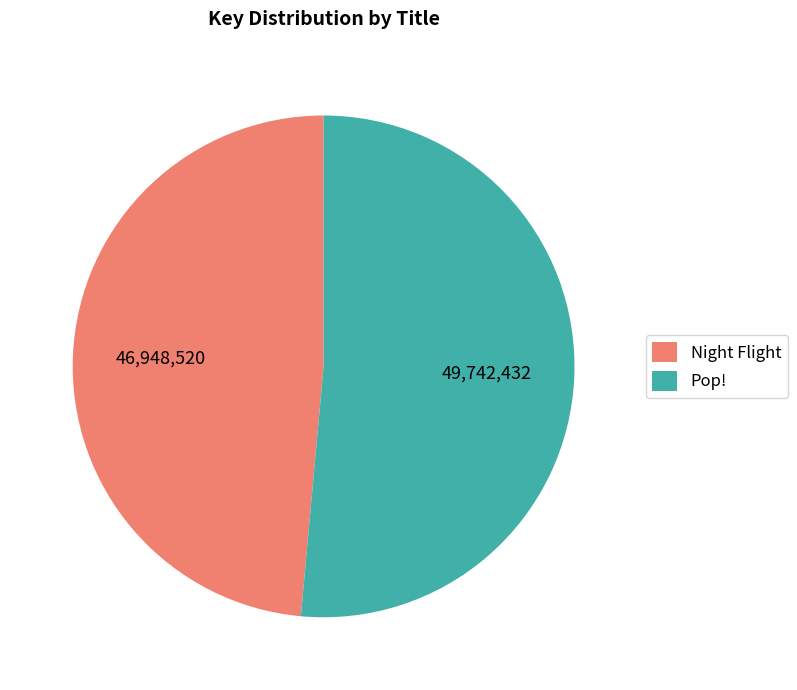

Which category has the biggest portion of the pie?

Pop!